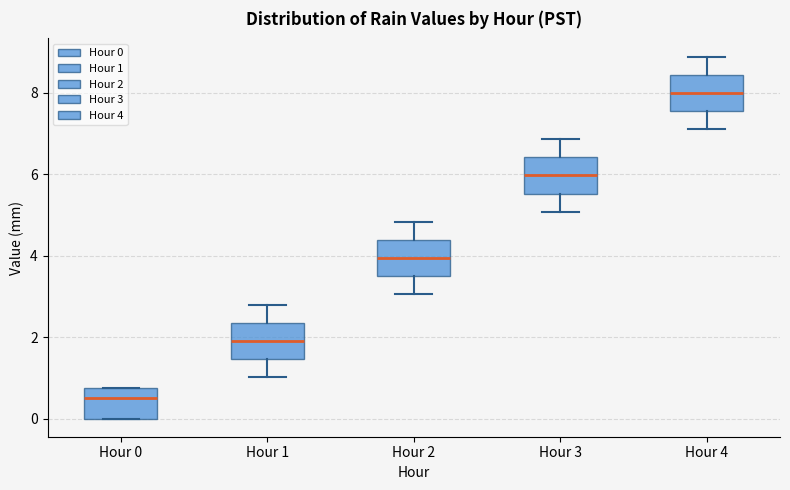

Reading left to right, read every box against the y-axis: the position of its median line, the range the box covers, and the ends of its whiskers. The values are not printed on the chart, so give them approximately, as read against the axis.

Hour 0: median 0.6, box 0.0 to 0.8, whiskers 0.0 to 0.8
Hour 1: median 2.0, box 1.4 to 2.4, whiskers 1.0 to 2.8
Hour 2: median 4.0, box 3.4 to 4.4, whiskers 3.0 to 4.8
Hour 3: median 6.0, box 5.6 to 6.4, whiskers 5.0 to 6.8
Hour 4: median 8.0, box 7.6 to 8.4, whiskers 7.2 to 8.8